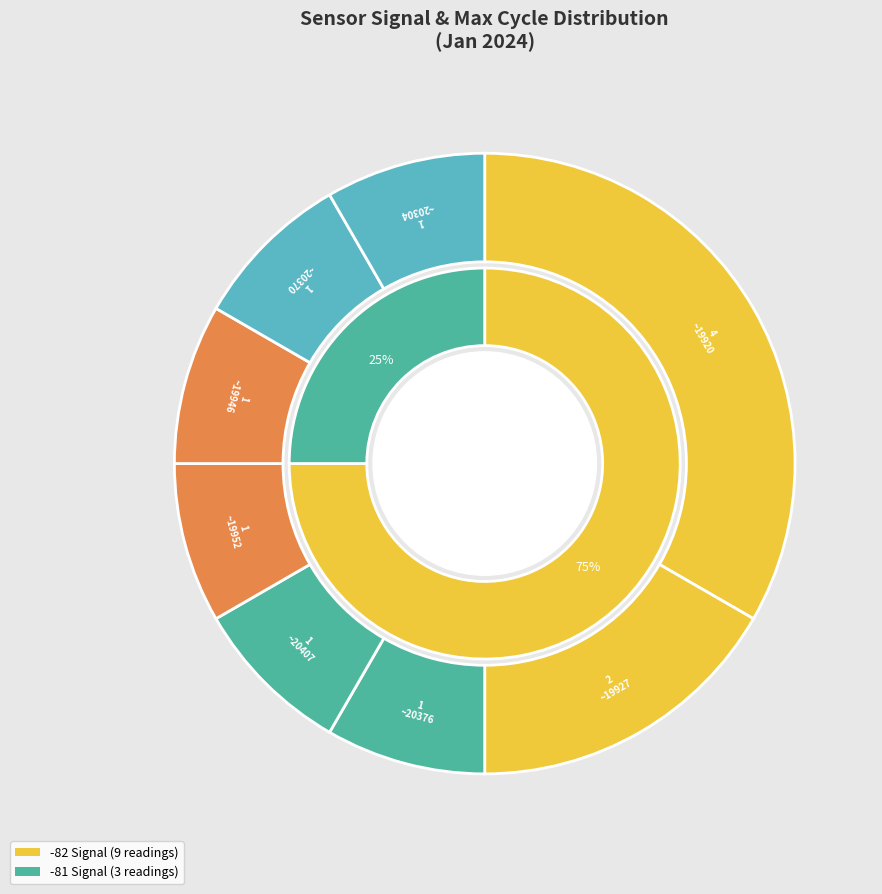

Does 28 represent more than half of the total?

No